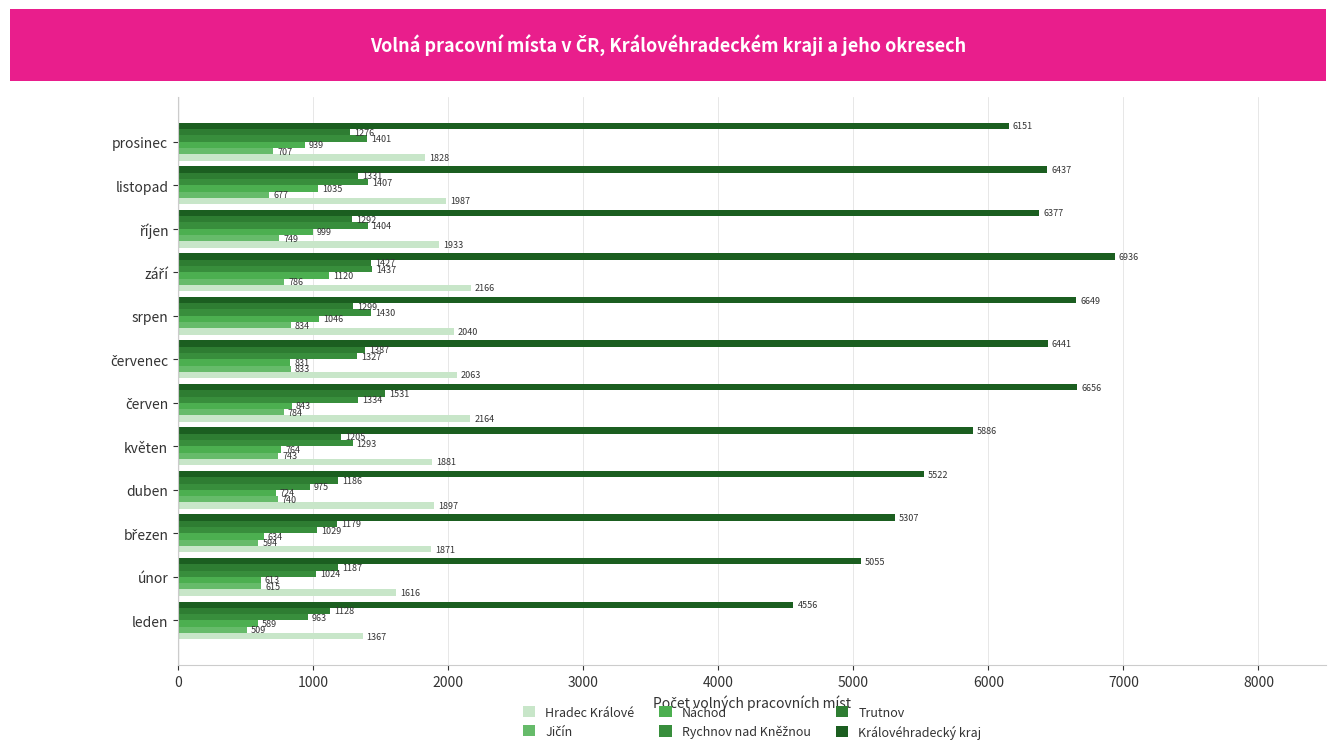

How many distinct data groups are displayed?

6